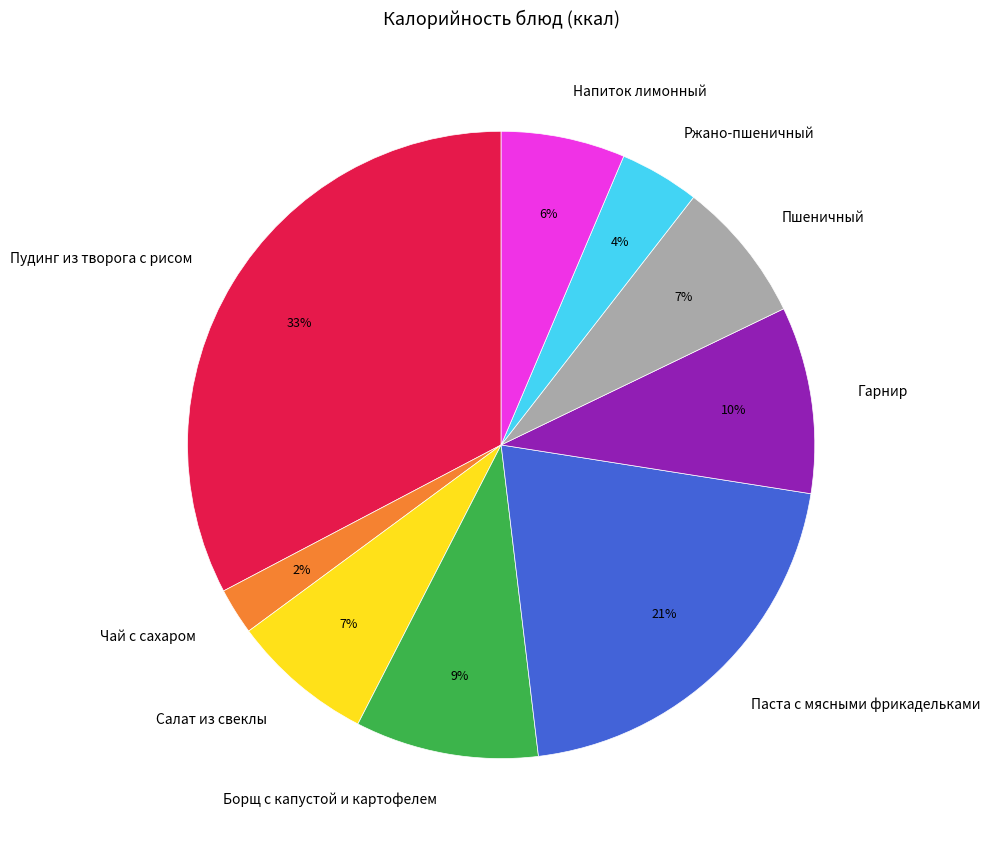

To the nearest percent, what is the combined percentage of Паста с мясными фрикадельками and Салат из свеклы?

28%